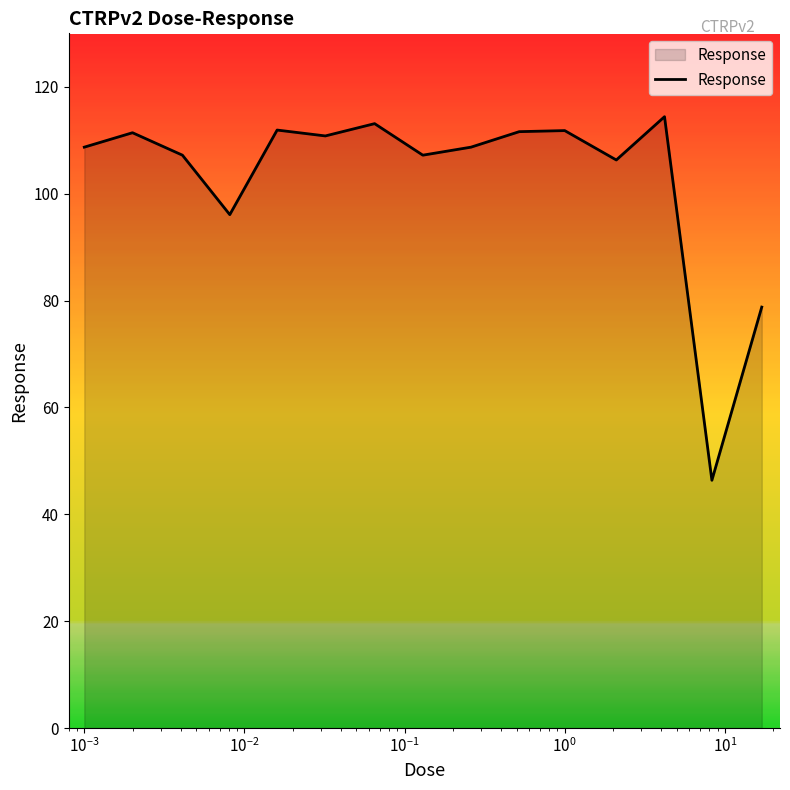

What is the minimum value shown in the chart?

46.4